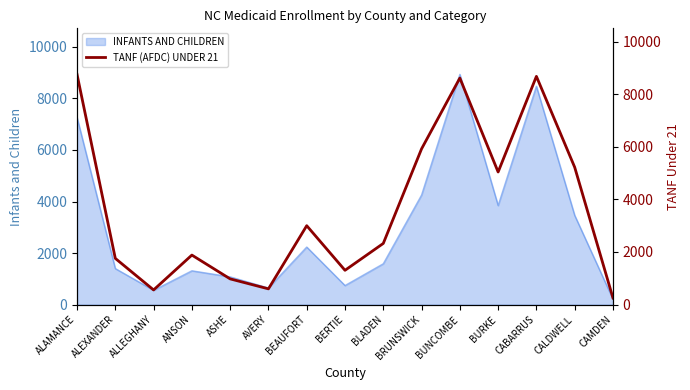

What is the label of the 3rd point from the right?

CABARRUS